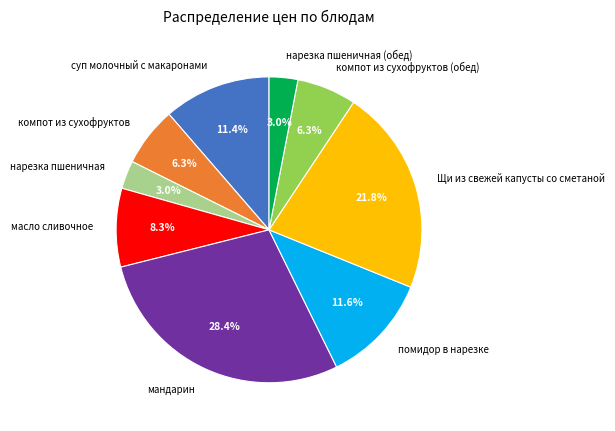

What percentage is the суп молочный с макаронами slice, to the nearest percent?

11%